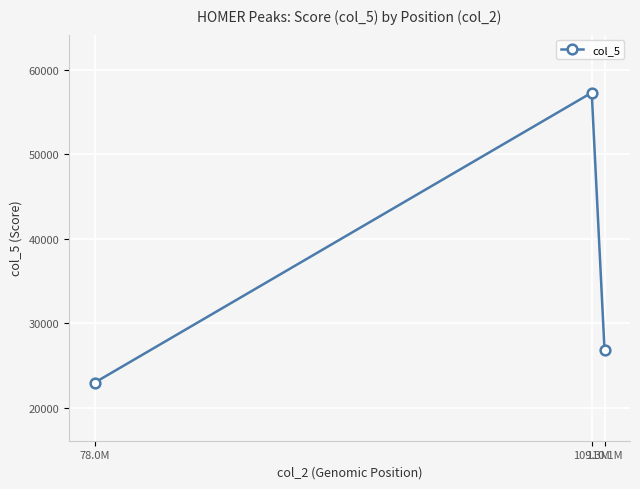

What is the difference between the values at 109.3M and 78.0M?

34361.7